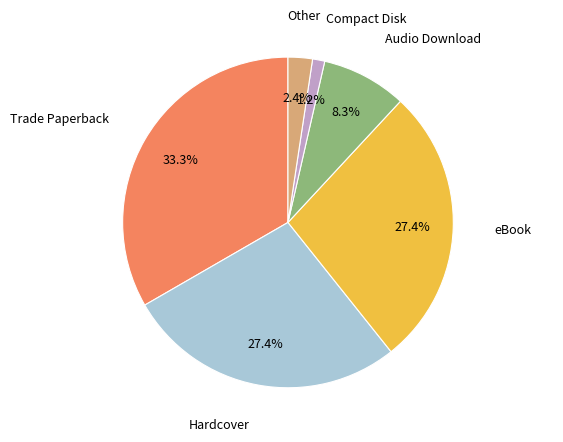

The Trade Paperback slice represents 26% of the pie. True or false?

False